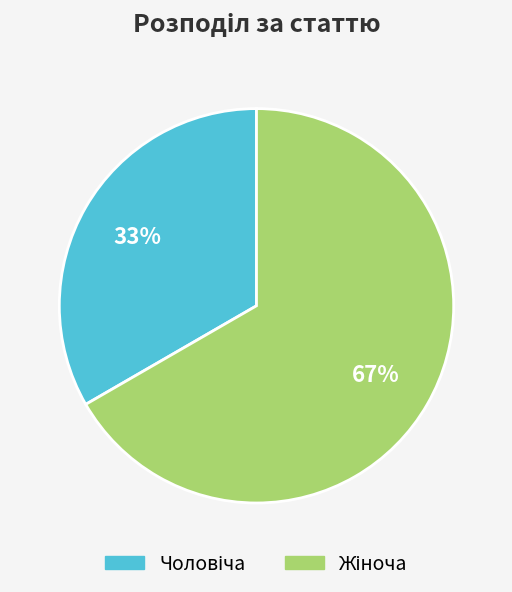

Is there any slice that represents more than half of the pie?

Yes